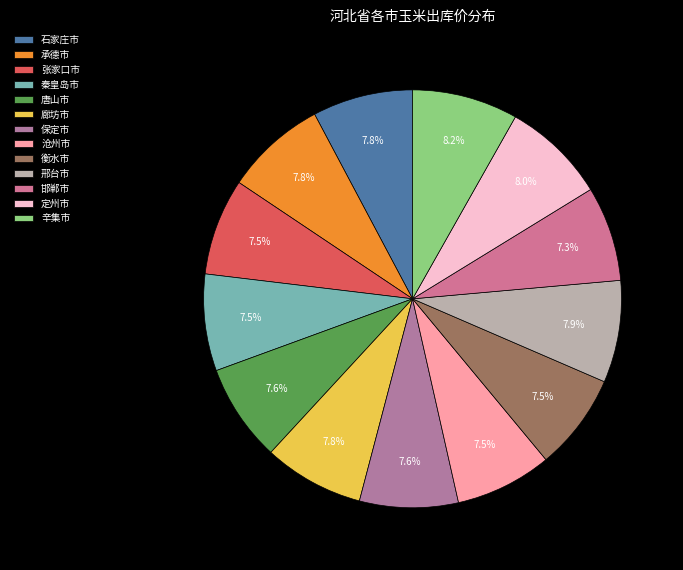

How many segments does this pie chart have?

13